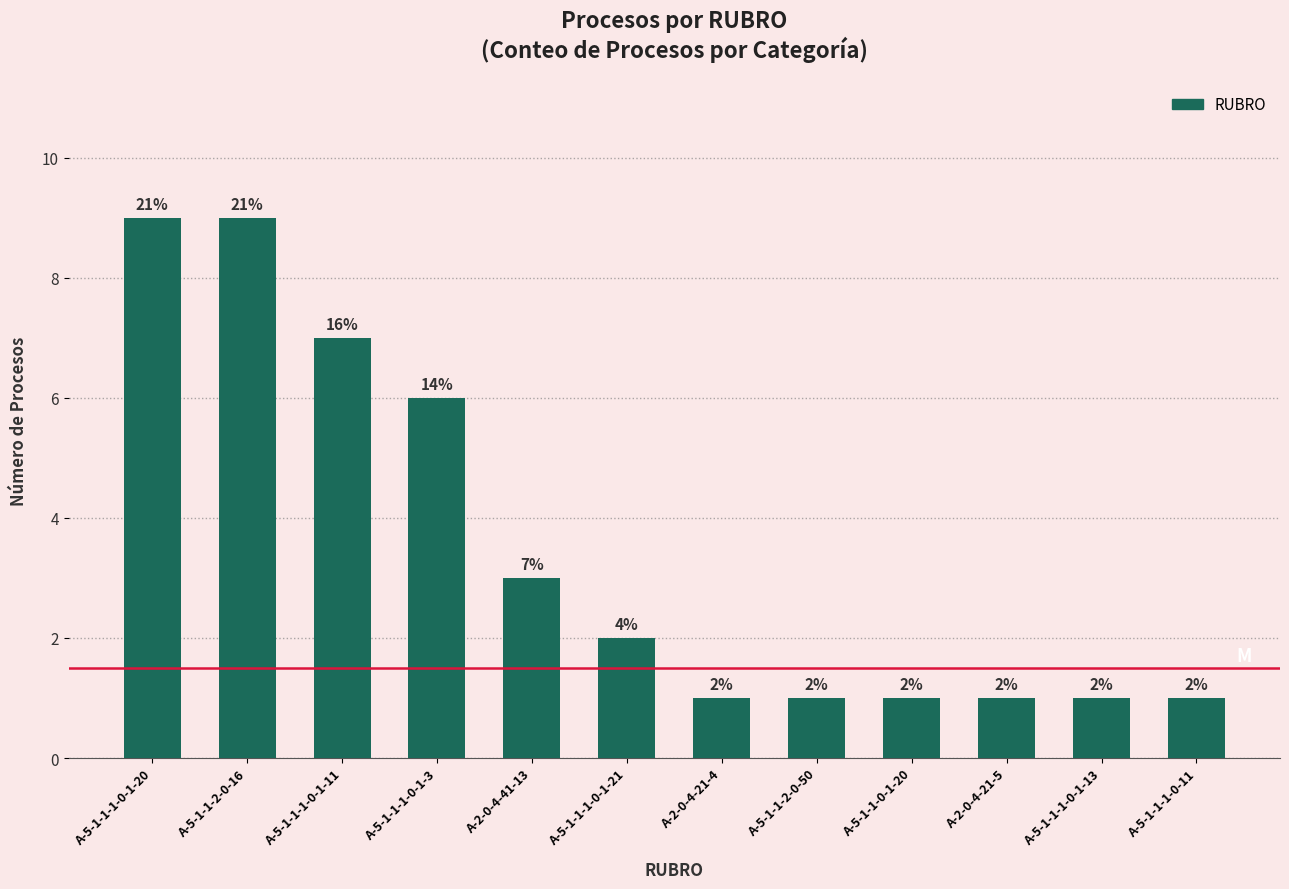

The value at A-5-1-1-0-1-20 is 2. True or false?

False